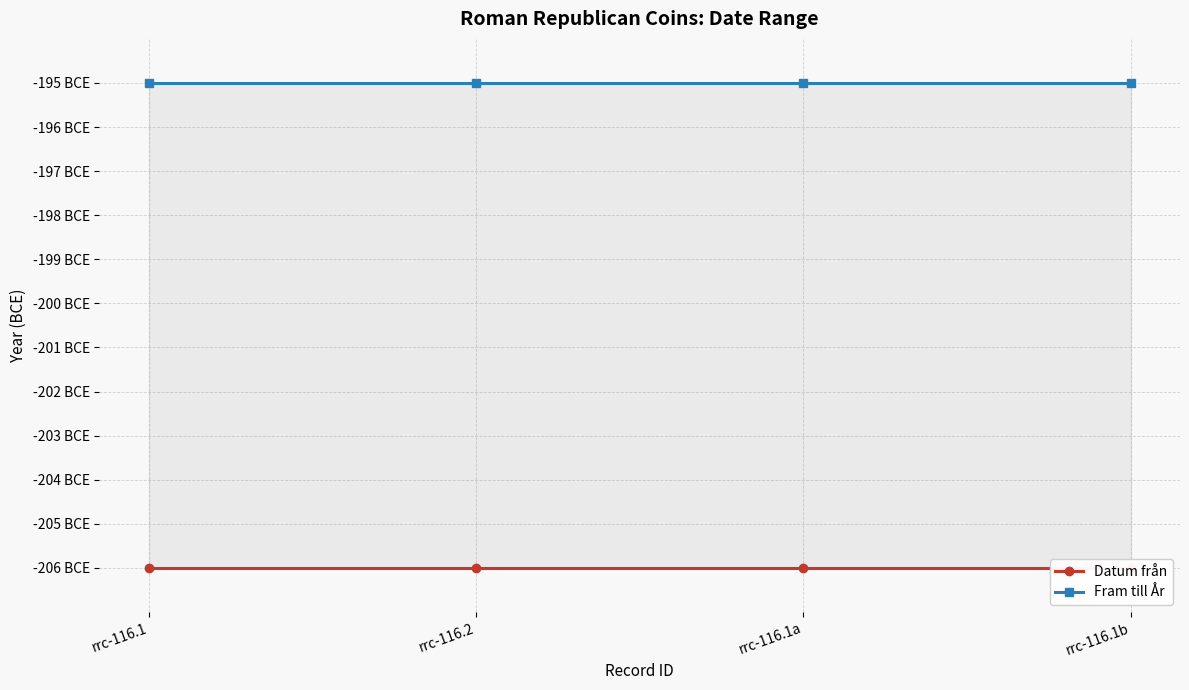

Where is Datum från nearest to the value -206?

rrc-116.1